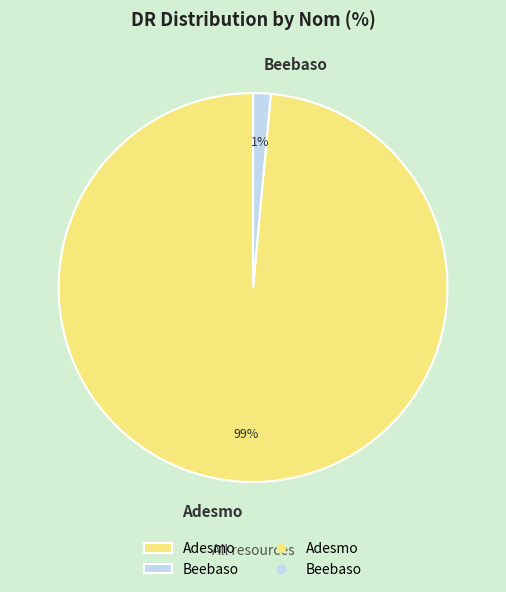

To the nearest percent, what is the average slice percentage?

50%